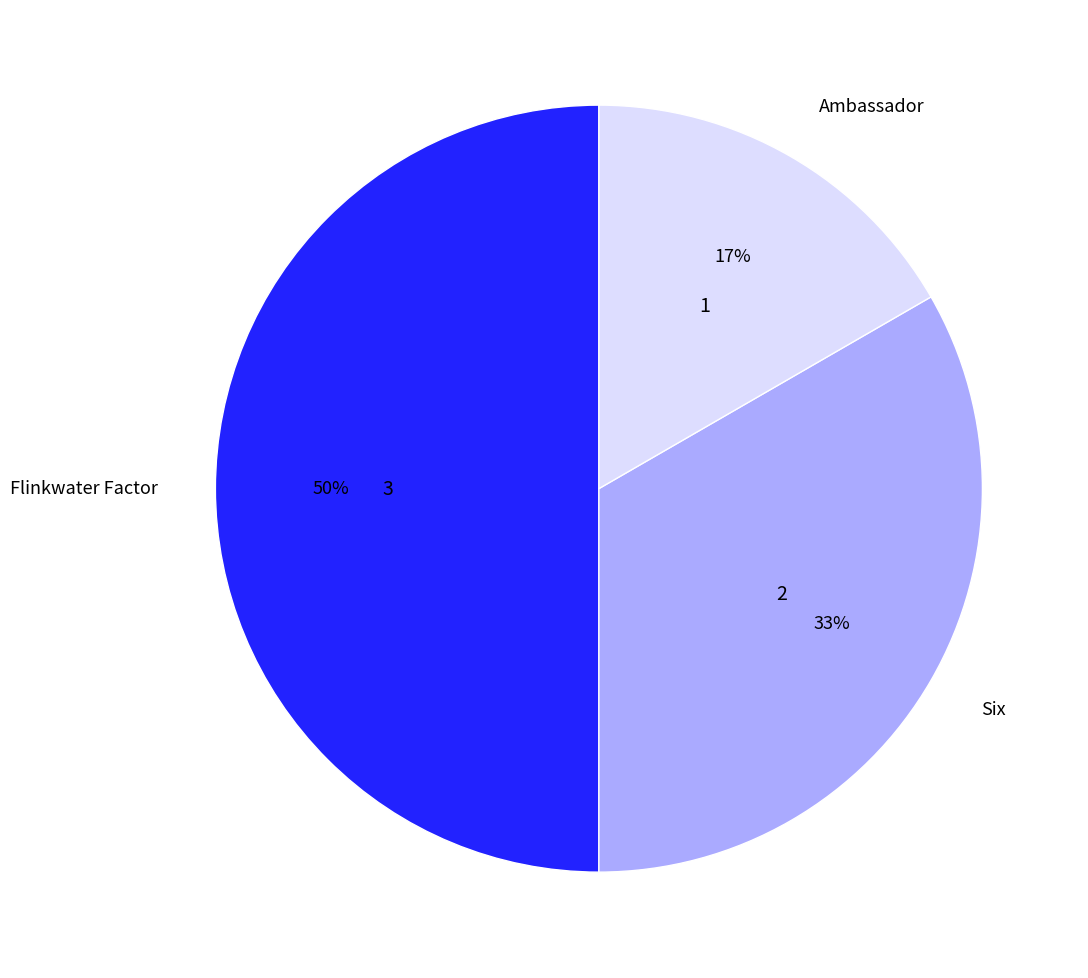

Combined, do Flinkwater Factor and Ambassador account for over 50%?

Yes